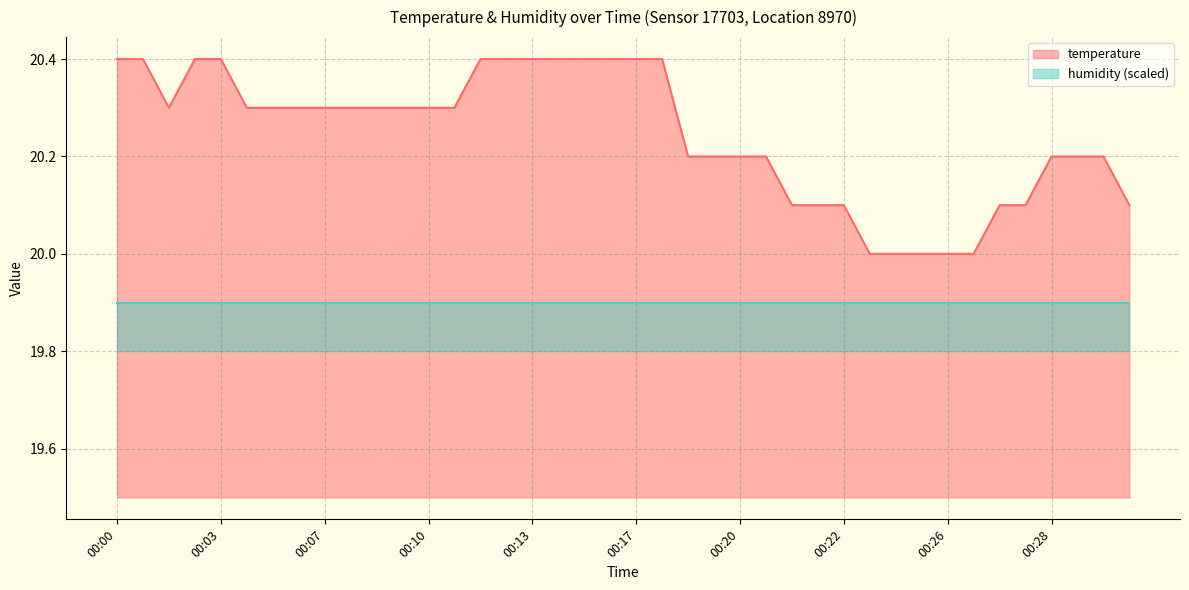

What is the sum of the values at 00:06 and 00:06?

40.6